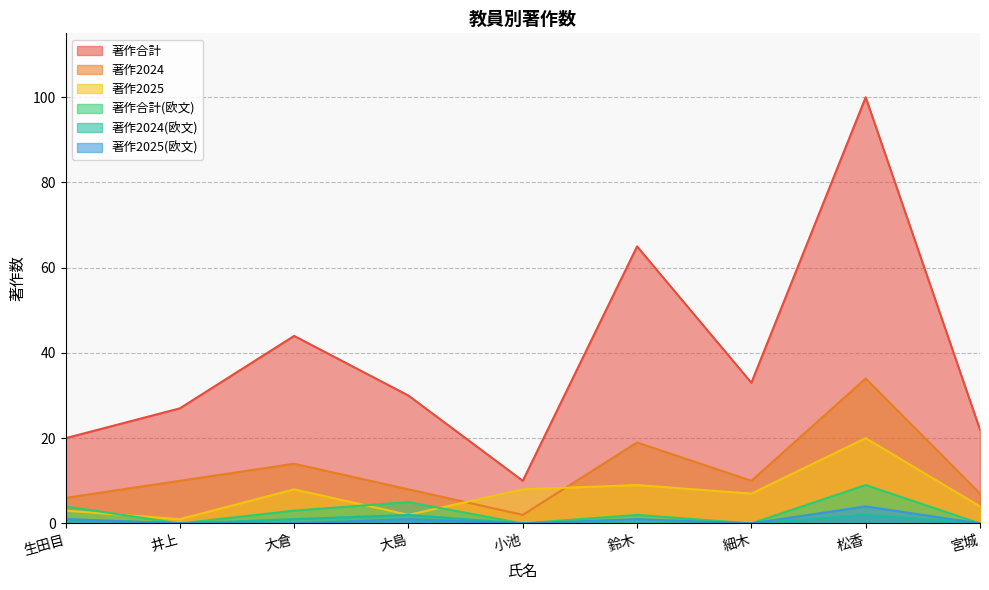

Reading left to right, transcribe all the data shown in this chart.

著作合計: 生田目=20	井上=27	大倉=44	大島=30	小池=10	鈴木=65	細木=33	松香=100	宮城=22
著作2024: 生田目=6	井上=10	大倉=14	大島=8	小池=2	鈴木=19	細木=10	松香=34	宮城=7
著作2025: 生田目=3	井上=1	大倉=8	大島=2	小池=8	鈴木=9	細木=7	松香=20	宮城=4
著作合計(欧文): 生田目=4	井上=0	大倉=3	大島=5	小池=0	鈴木=2	細木=0	松香=9	宮城=0
著作2024(欧文): 生田目=1	井上=0	大倉=1	大島=2	小池=0	鈴木=0	細木=0	松香=2	宮城=0
著作2025(欧文): 生田目=1	井上=0	大倉=0	大島=1	小池=0	鈴木=1	細木=0	松香=4	宮城=0